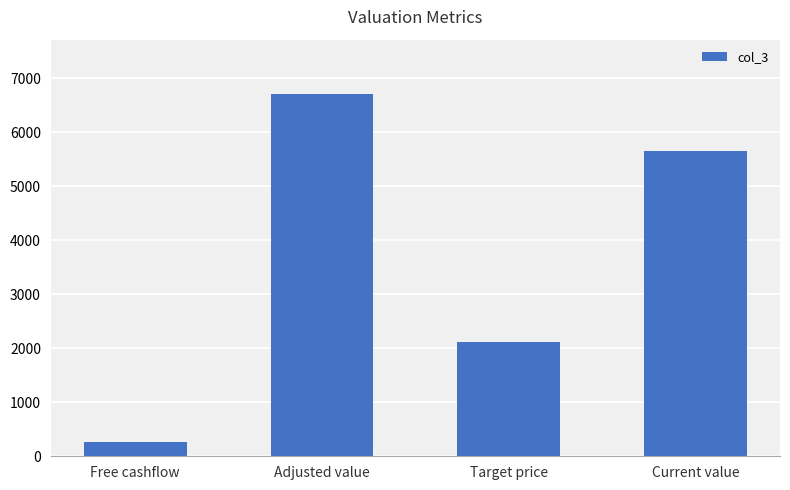

What is the greatest value displayed?

6705.4